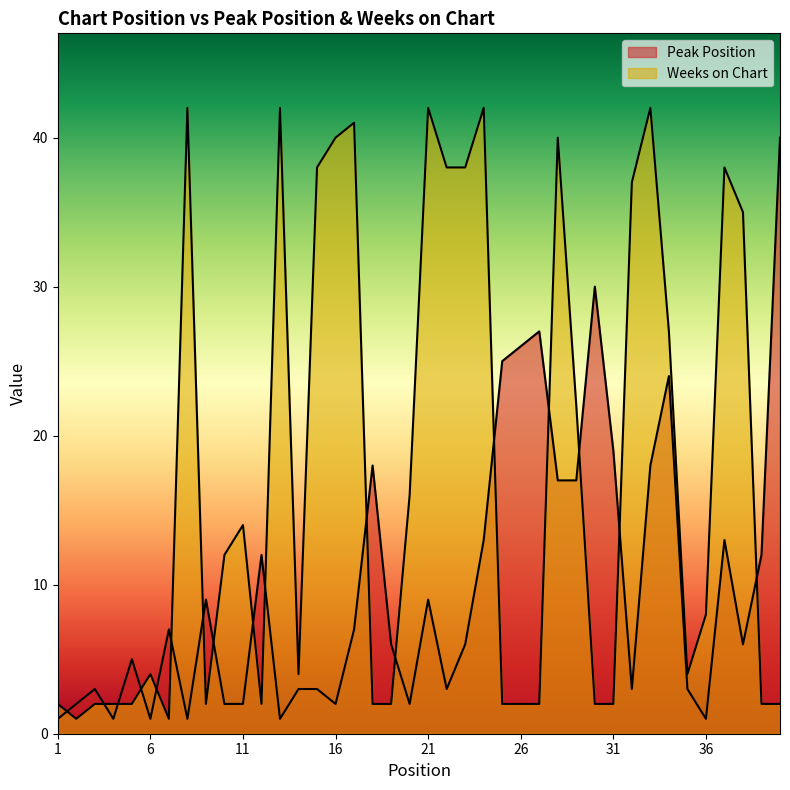

Reading left to right, transcribe all the data shown in this chart.

Peak Position: 1=1	2=2	3=3	4=1	5=5	6=1	7=7	8=1	9=9	10=2	11=2	12=12	13=1	14=3	15=3	16=2	17=7	18=18	19=6	20=2	21=9	22=3	23=6	24=13	25=25	26=26	27=27	28=17	29=17	30=30	31=19	32=3	33=18	34=24	35=3	36=1	37=13	38=6	39=12	40=40
Weeks on Chart: 1=2	2=1	3=2	4=2	5=2	6=4	7=1	8=42	9=2	10=12	11=14	12=2	13=42	14=4	15=38	16=40	17=41	18=2	19=2	20=16	21=42	22=38	23=38	24=42	25=2	26=2	27=2	28=40	29=22	30=2	31=2	32=37	33=42	34=27	35=4	36=8	37=38	38=35	39=2	40=2